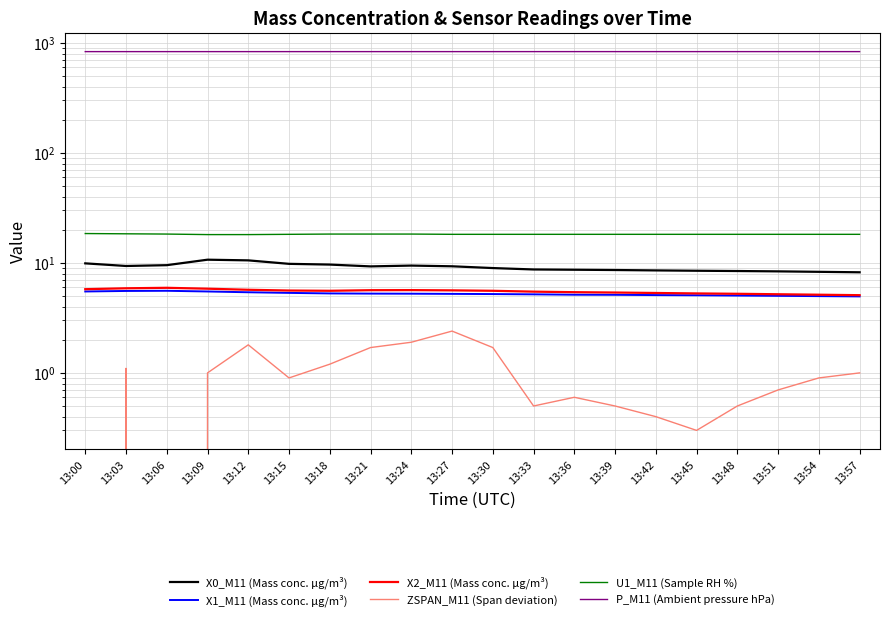

True or false: U1_M11 (Sample RH %) and X1_M11 (Mass conc. μg/m³) intersect in this chart.

False